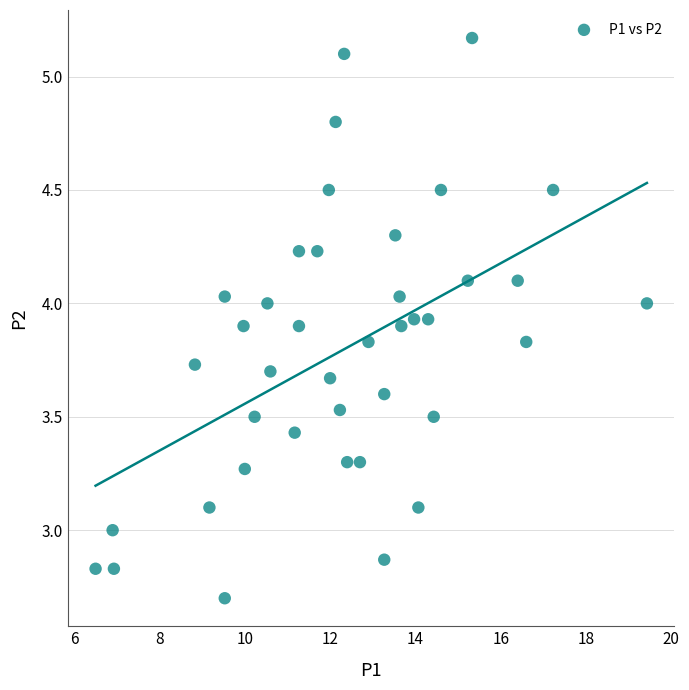

What is the range of Y values (max minus min)?

2.5